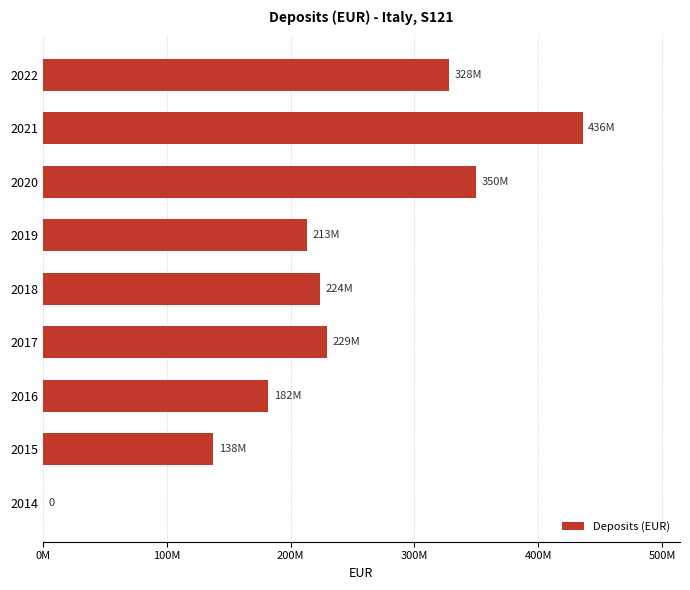

Which label corresponds to the smallest value in the chart?

2014